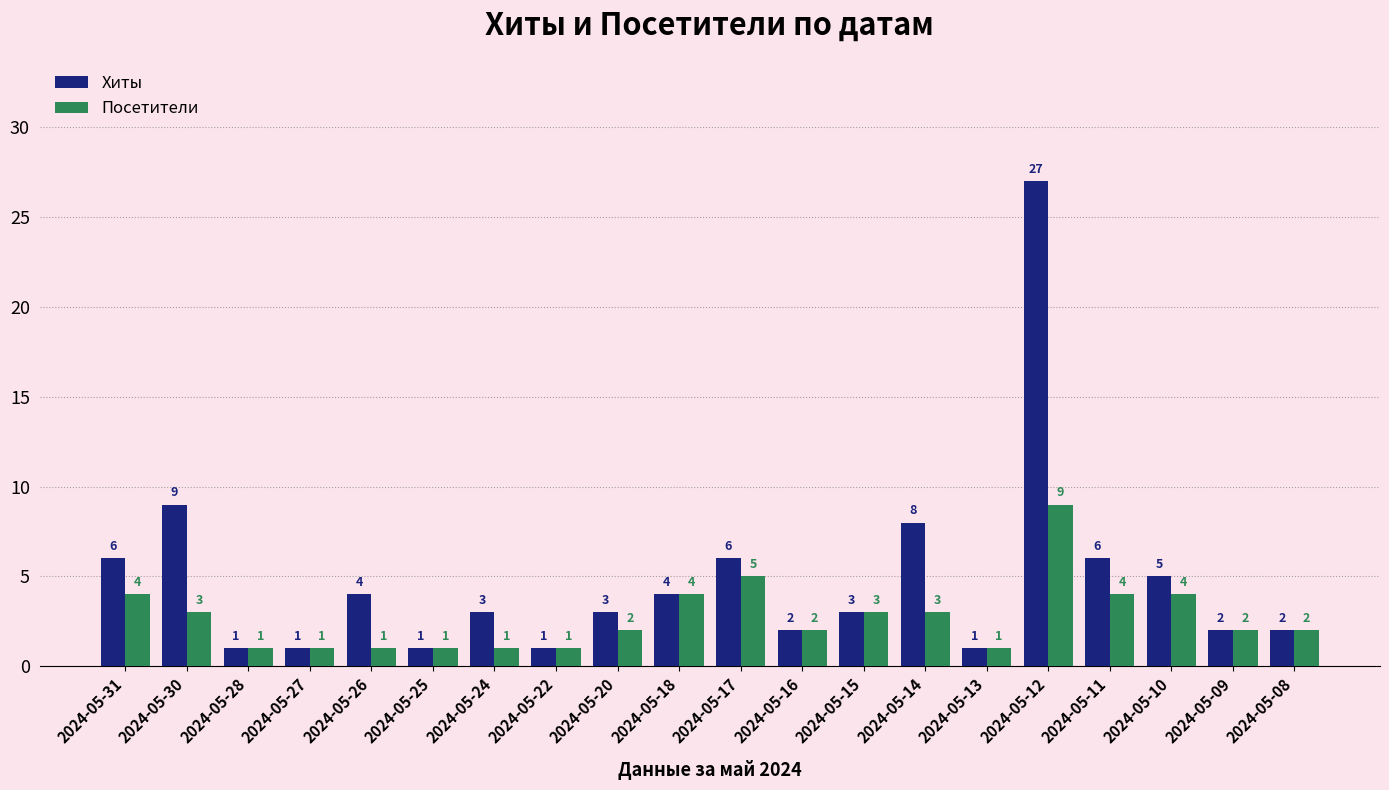

Does the chart contain stacked bars?

No